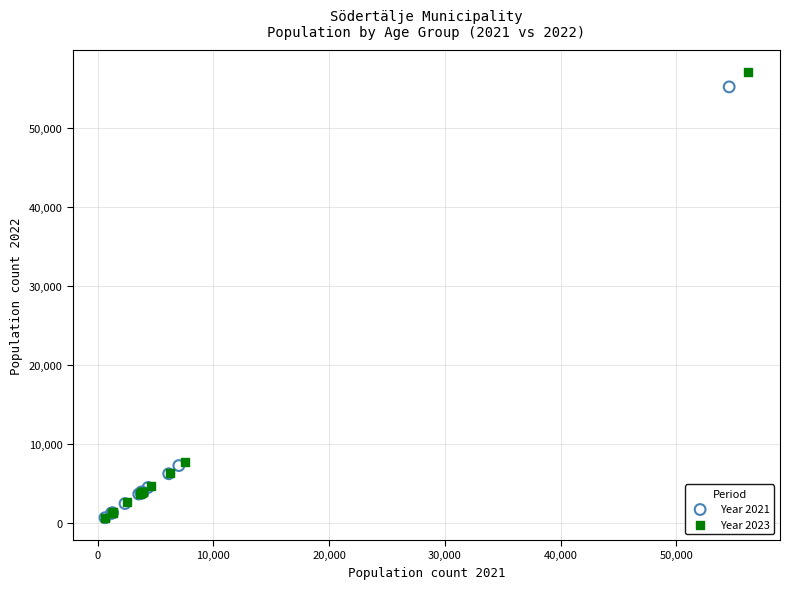

What are all the series names shown in the legend?

Year 2021, Year 2023